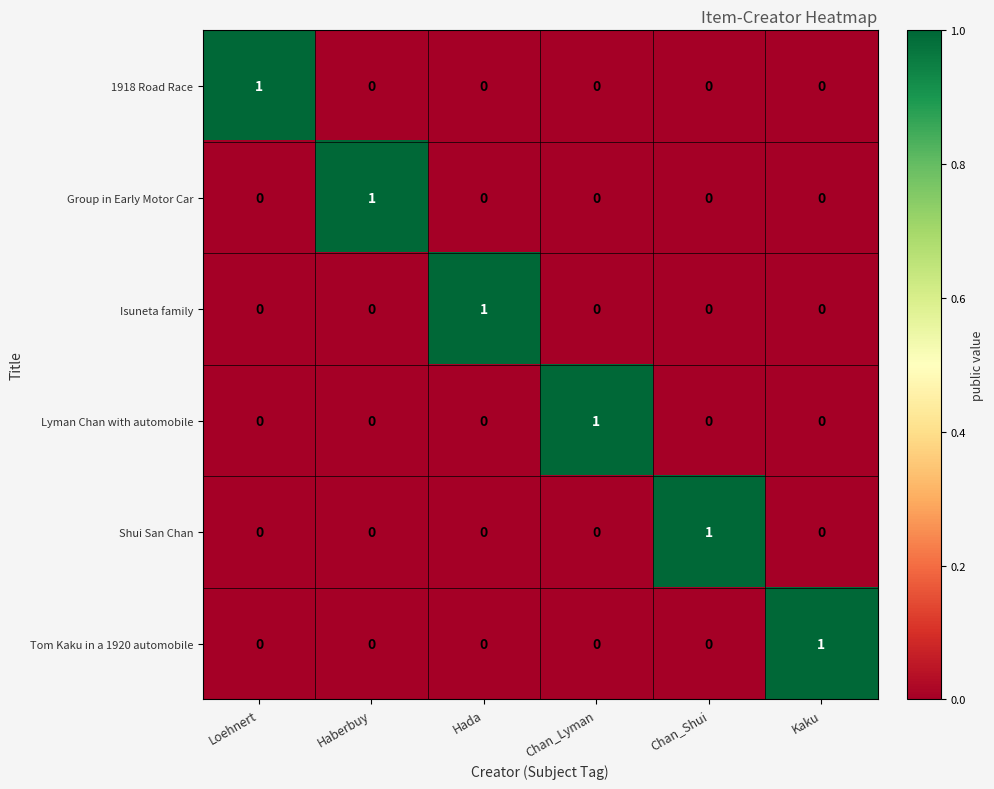

Count the Group in Early Motor Car values in the range 0 to 1.

6